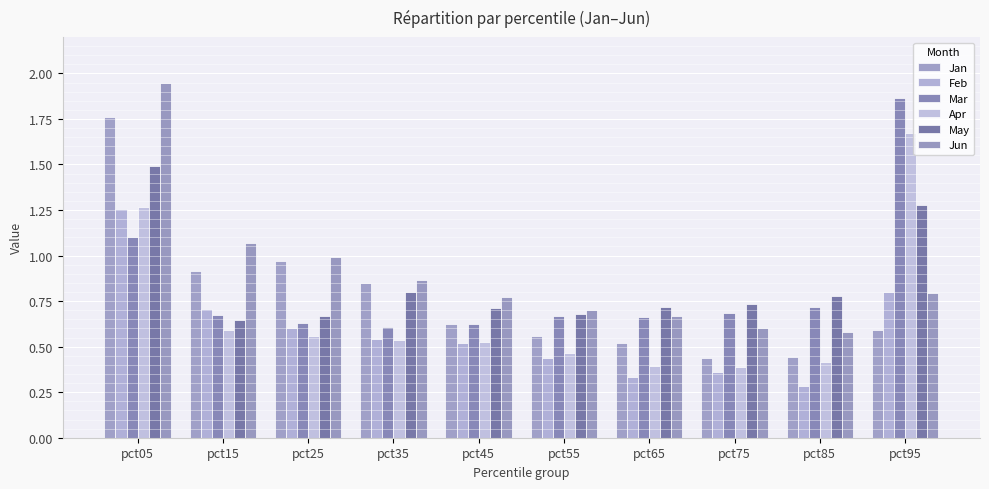

What is the difference between the highest and lowest values at pct85?

0.5